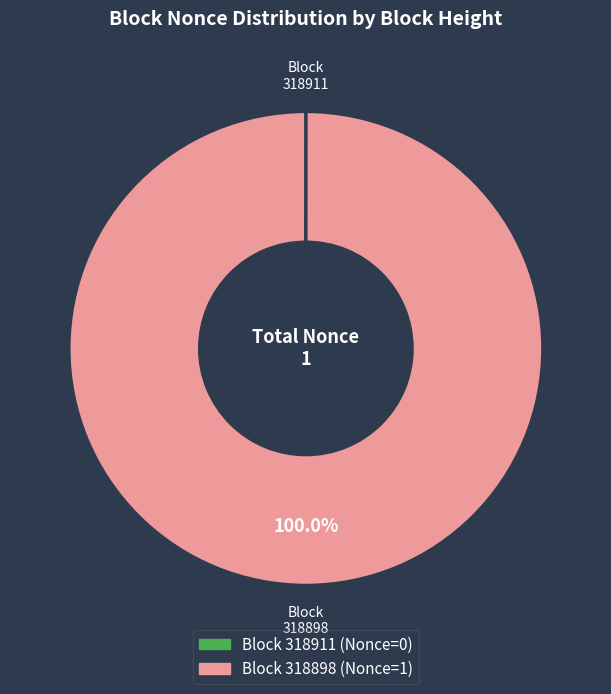

Is there any slice that represents more than half of the pie?

Yes